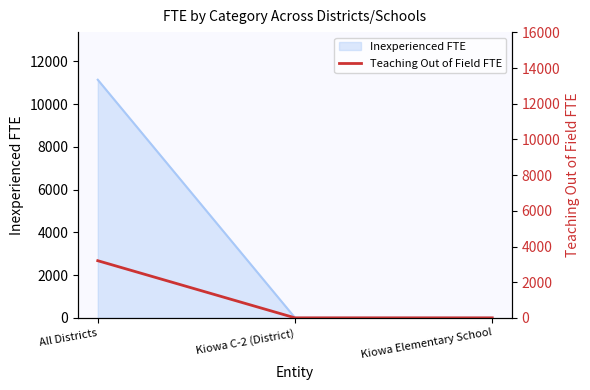

Does the chart display data point markers on the line(s)?

No